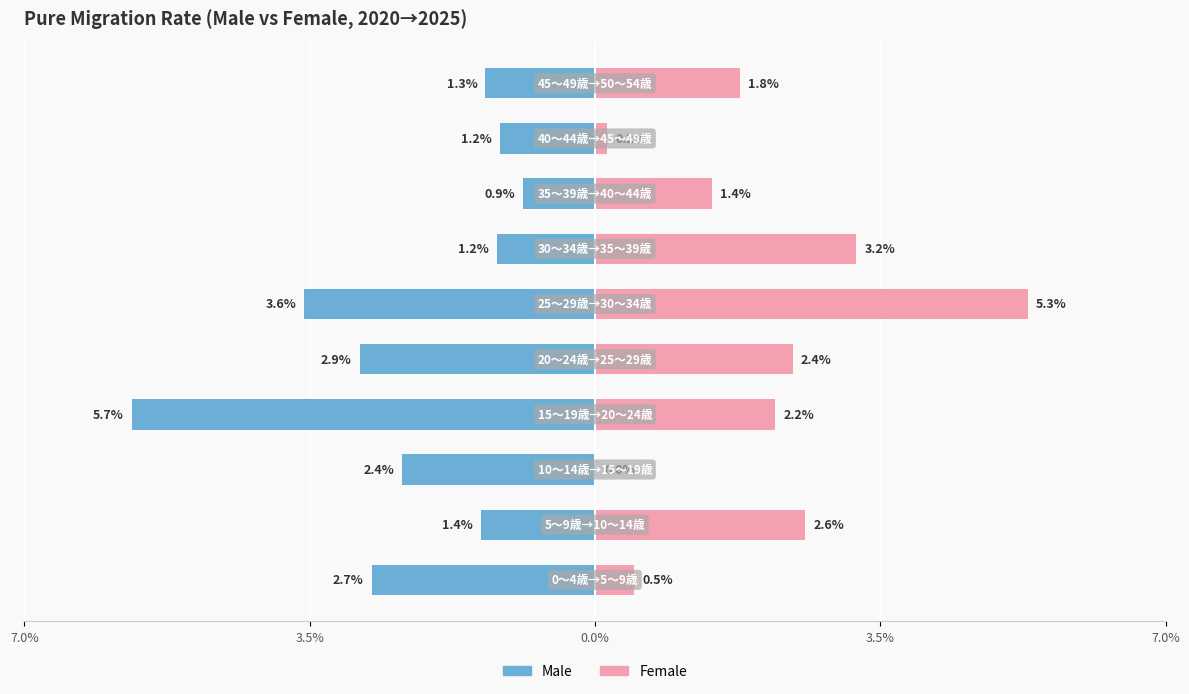

Which series has the widest spread of values?

Female